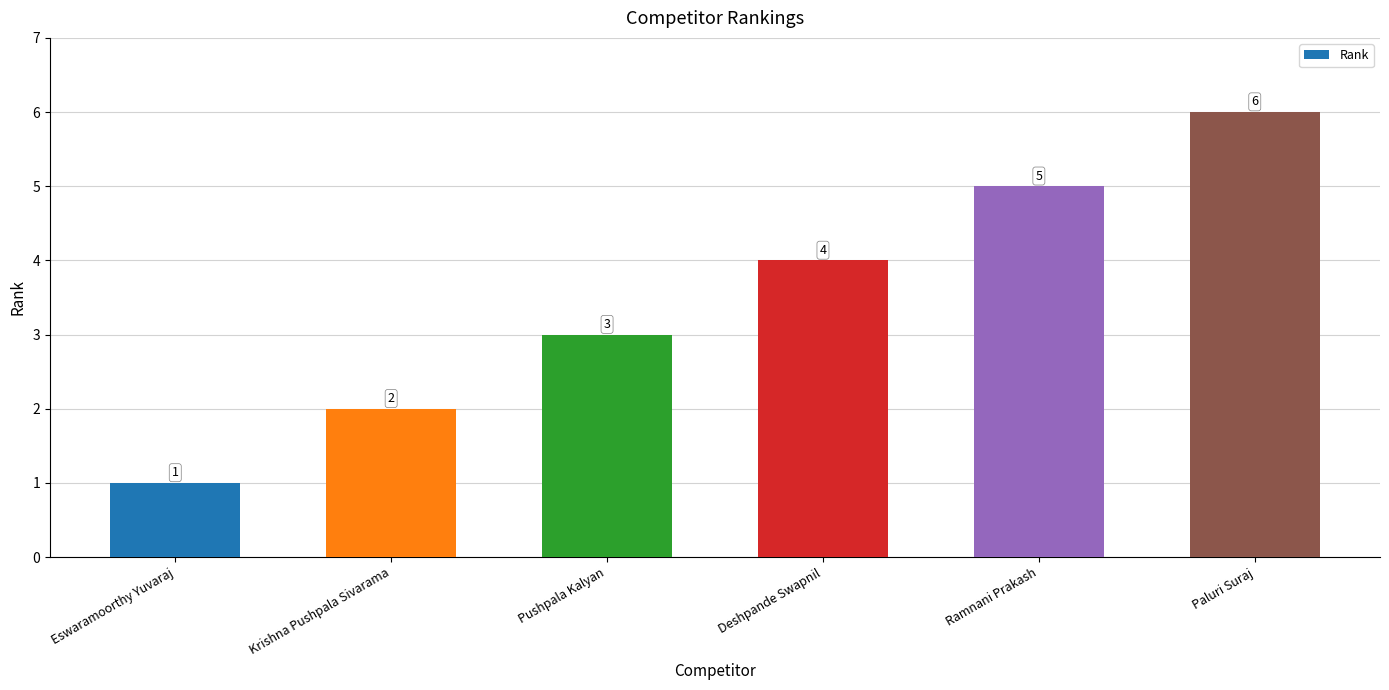

At which category does the chart reach its minimum across all series?

Eswaramoorthy Yuvaraj